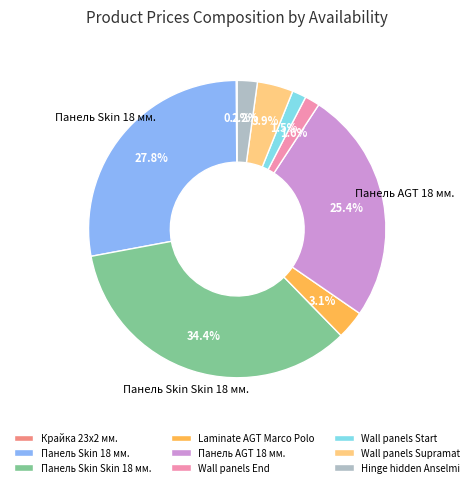

Is Панель AGT 18 мм. the majority of the pie?

No